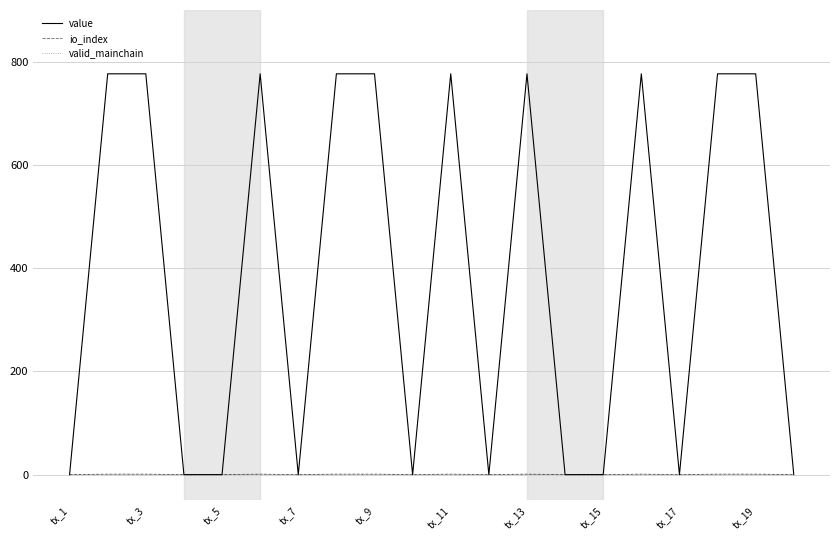

At which label is value closest to 388?

tx_1